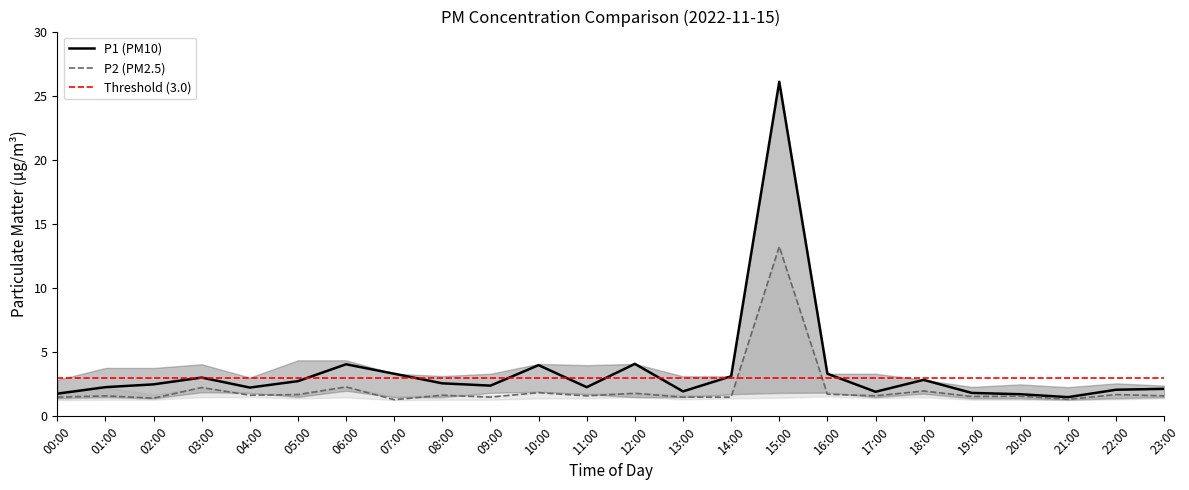

What is the sum of all P1 values?

86.0